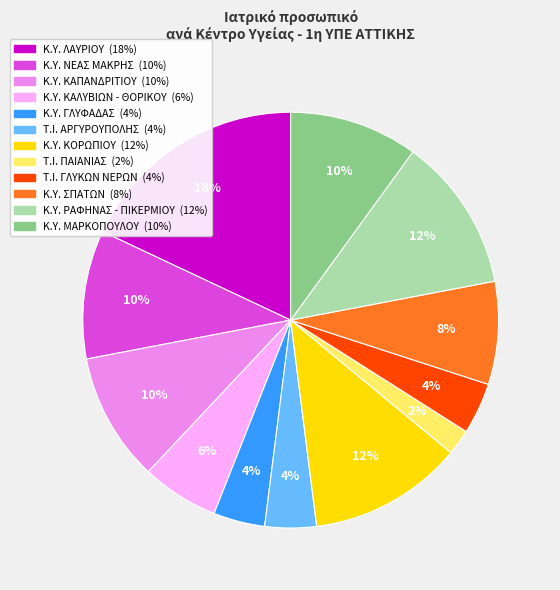

Between Κ.Υ. ΝΕΑΣ ΜΑΚΡΗΣ and Κ.Υ. ΚΑΛΥΒΙΩΝ - ΘΟΡΙΚΟΥ, which is larger?

Κ.Υ. ΝΕΑΣ ΜΑΚΡΗΣ